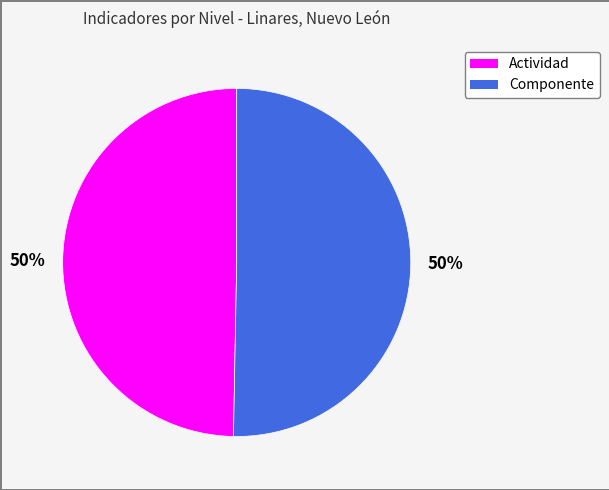

How many segments does this pie chart have?

2